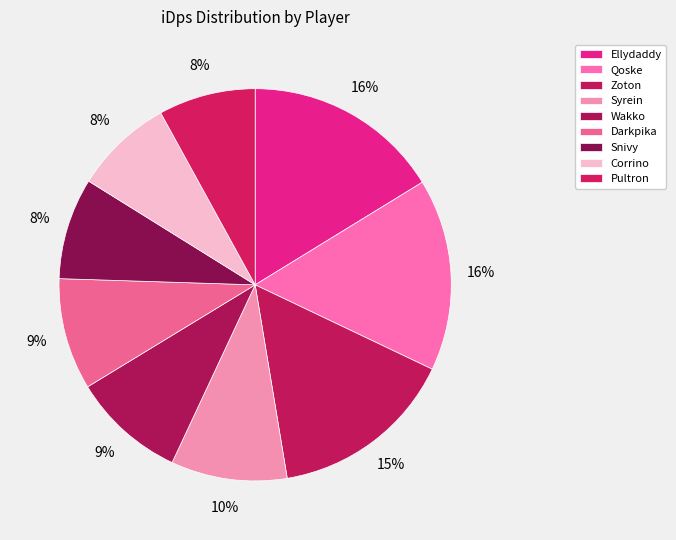

How many slices are in this pie chart?

9